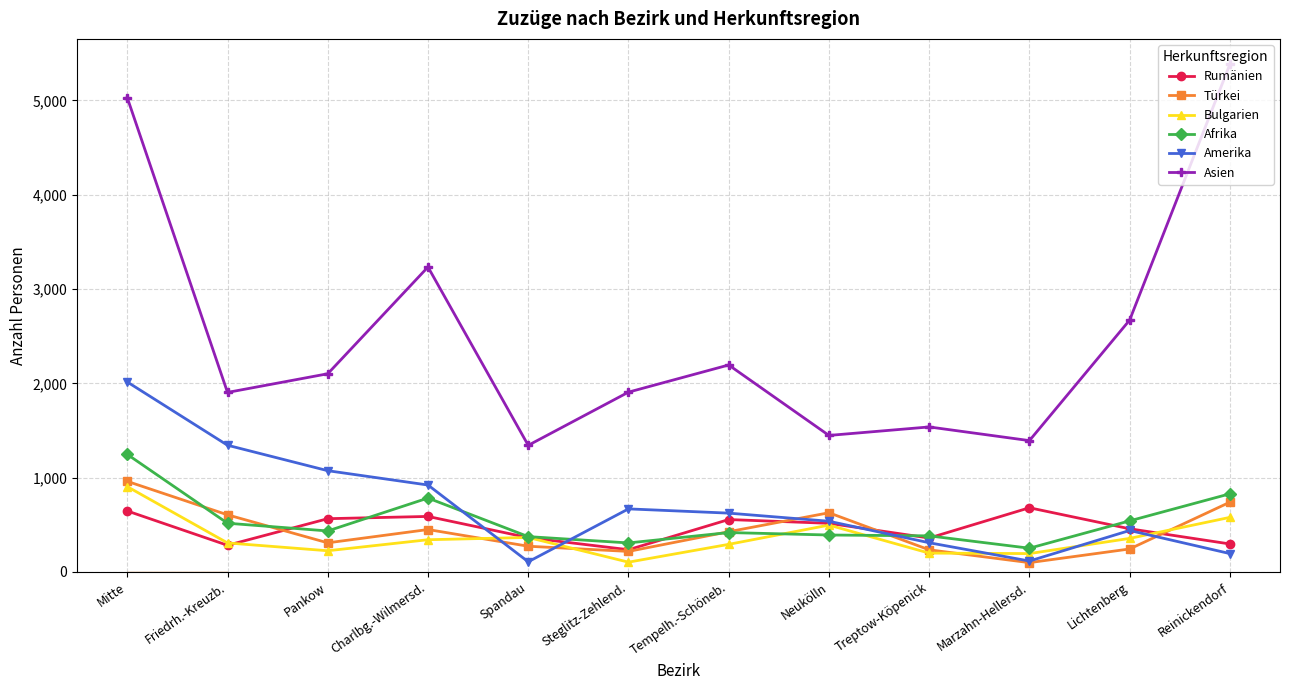

At which category is the sum across all series the highest?

Mitte